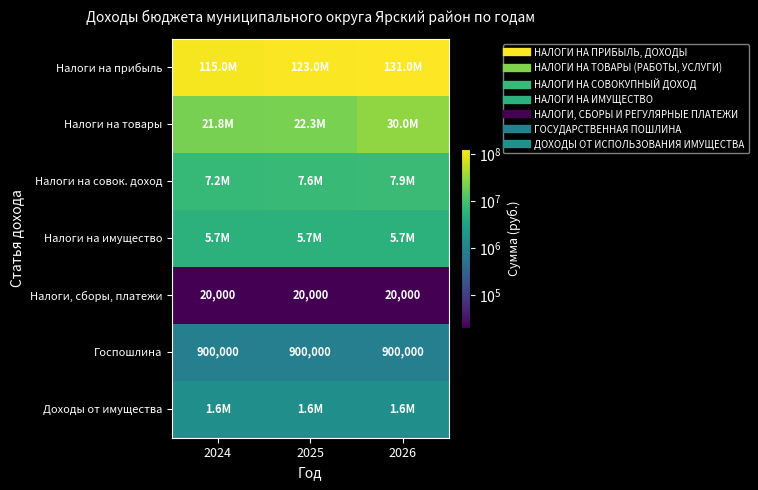

What is the minimum value shown in the chart?

20000